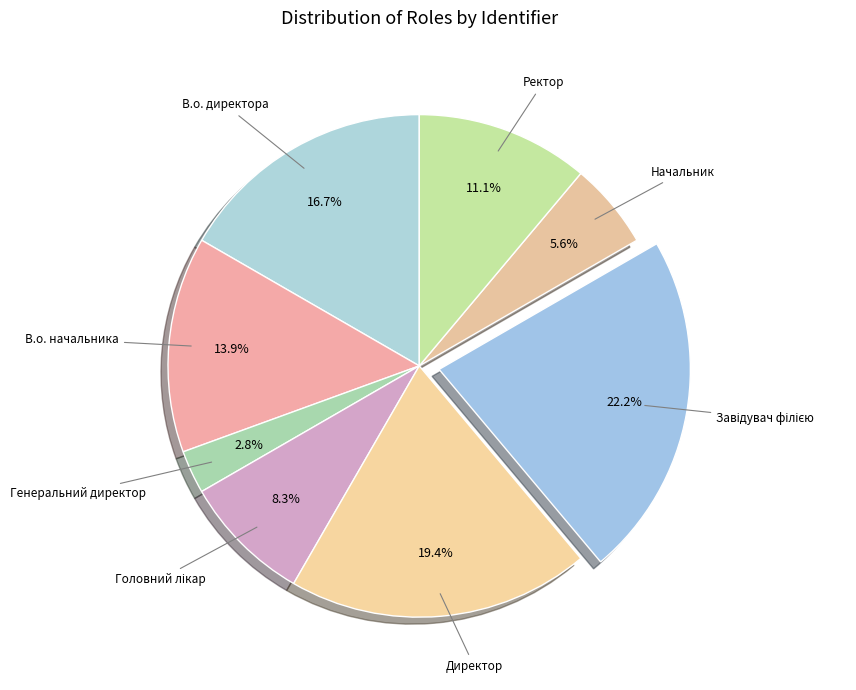

Is the sum of В.о. директора and Ректор greater than half?

No